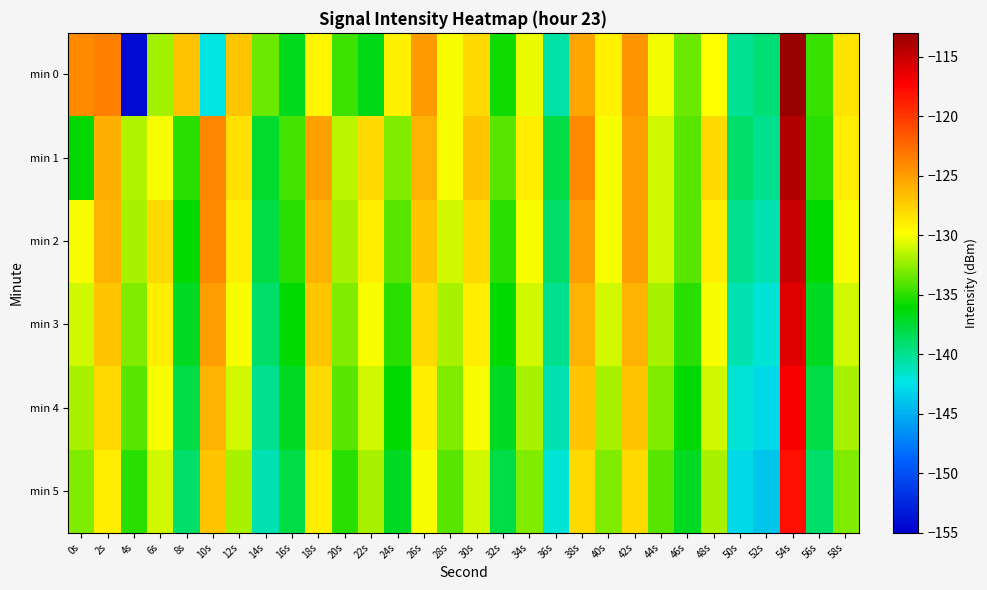

Reading left to right, list all the values displayed in this chart.

min 0: 0s=-124.0	2s=-123.7	4s=-154.2	6s=-132.2	8s=-126.9	10s=-142.4	12s=-127.0	14s=-133.4	16s=-136.9	18s=-129.3	20s=-134.5	22s=-136.7	24s=-129.2	26s=-124.9	28s=-129.9	30s=-128.1	32s=-135.7	34s=-130.4	36s=-140.7	38s=-125.3	40s=-129.2	42s=-124.6	44s=-130.1	46s=-133.5	48s=-129.8	50s=-140.2	52s=-139.3	54s=-113.1	56s=-134.7	58s=-128.6
min 1: 0s=-136.1	2s=-125.8	4s=-131.7	6s=-130.0	8s=-135.1	10s=-123.9	12s=-128.3	14s=-137.3	16s=-134.5	18s=-125.2	20s=-131.5	22s=-128.0	24s=-133.0	26s=-126.0	28s=-130.0	30s=-127.0	32s=-134.0	34s=-129.0	36s=-138.0	38s=-124.0	40s=-130.0	42s=-125.0	44s=-131.0	46s=-134.0	48s=-128.0	50s=-139.0	52s=-140.0	54s=-114.0	56s=-135.0	58s=-129.0
min 2: 0s=-130.0	2s=-126.0	4s=-132.0	6s=-128.0	8s=-136.0	10s=-124.0	12s=-129.0	14s=-138.0	16s=-135.0	18s=-126.0	20s=-132.0	22s=-129.0	24s=-134.0	26s=-127.0	28s=-131.0	30s=-128.0	32s=-135.0	34s=-130.0	36s=-139.0	38s=-125.0	40s=-130.0	42s=-125.0	44s=-131.0	46s=-134.0	48s=-129.0	50s=-140.0	52s=-141.0	54s=-115.0	56s=-136.0	58s=-130.0
min 3: 0s=-131.0	2s=-127.0	4s=-133.0	6s=-129.0	8s=-137.0	10s=-125.0	12s=-130.0	14s=-139.0	16s=-136.0	18s=-127.0	20s=-133.0	22s=-130.0	24s=-135.0	26s=-128.0	28s=-132.0	30s=-129.0	32s=-136.0	34s=-131.0	36s=-140.0	38s=-126.0	40s=-131.0	42s=-126.0	44s=-132.0	46s=-135.0	48s=-130.0	50s=-141.0	52s=-142.0	54s=-116.0	56s=-137.0	58s=-131.0
min 4: 0s=-132.0	2s=-128.0	4s=-134.0	6s=-130.0	8s=-138.0	10s=-126.0	12s=-131.0	14s=-140.0	16s=-137.0	18s=-128.0	20s=-134.0	22s=-131.0	24s=-136.0	26s=-129.0	28s=-133.0	30s=-130.0	32s=-137.0	34s=-132.0	36s=-141.0	38s=-127.0	40s=-132.0	42s=-127.0	44s=-133.0	46s=-136.0	48s=-131.0	50s=-142.0	52s=-143.0	54s=-117.0	56s=-138.0	58s=-132.0
min 5: 0s=-133.0	2s=-129.0	4s=-135.0	6s=-131.0	8s=-139.0	10s=-127.0	12s=-132.0	14s=-141.0	16s=-138.0	18s=-129.0	20s=-135.0	22s=-132.0	24s=-137.0	26s=-130.0	28s=-134.0	30s=-131.0	32s=-138.0	34s=-133.0	36s=-142.0	38s=-128.0	40s=-133.0	42s=-128.0	44s=-134.0	46s=-137.0	48s=-132.0	50s=-143.0	52s=-144.0	54s=-118.0	56s=-139.0	58s=-133.0